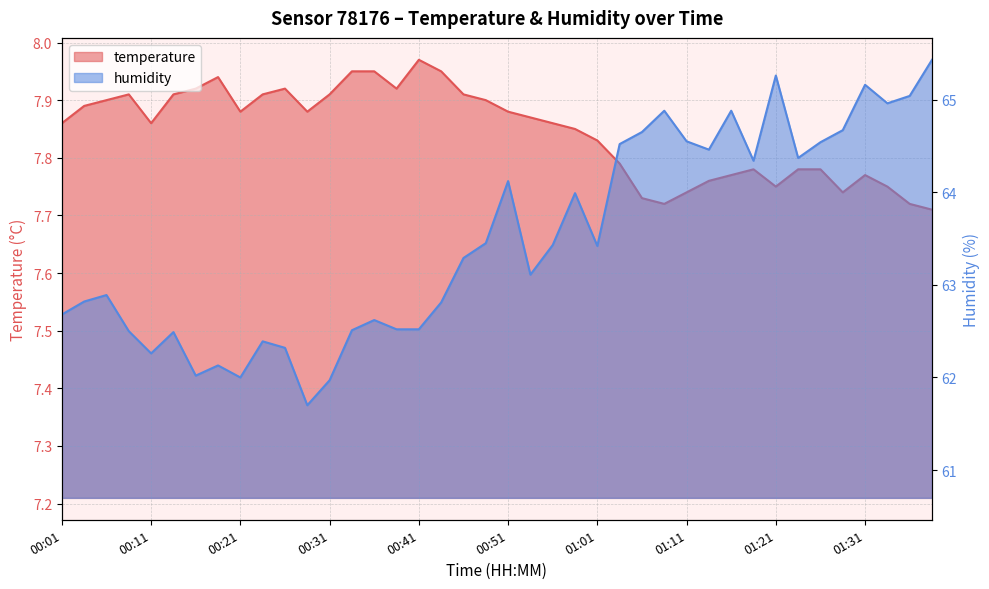

At which category is the sum across all series the highest?

01:39